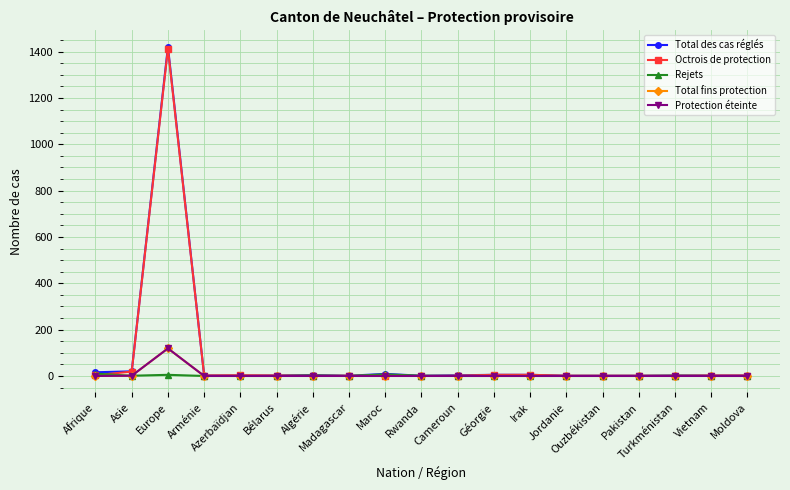

What is the difference between the highest and lowest values at Pakistan?

1